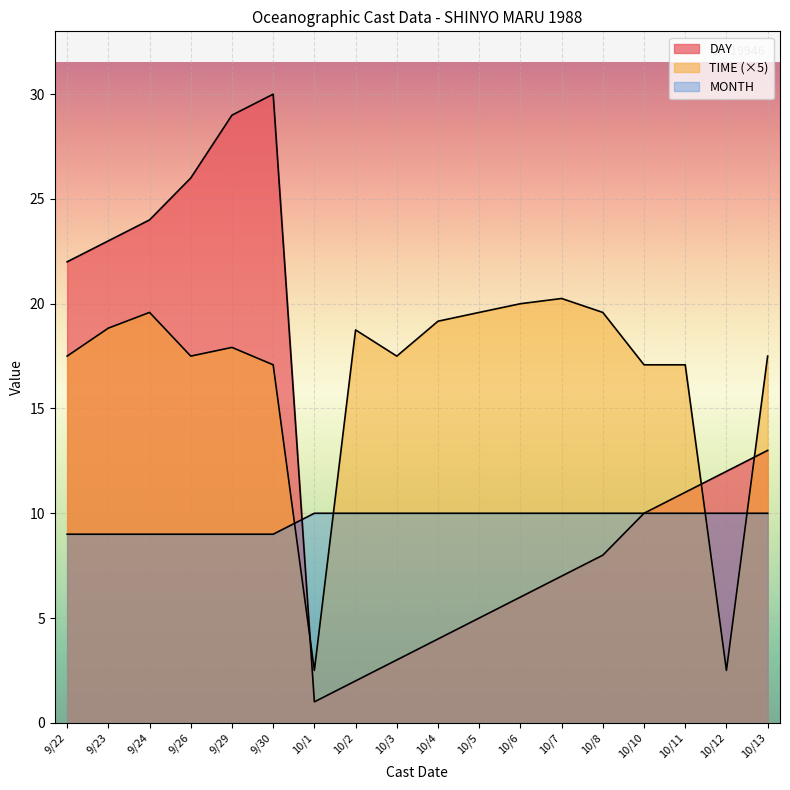

Where do MONTH and DAY first cross each other?

9/30 and 10/1